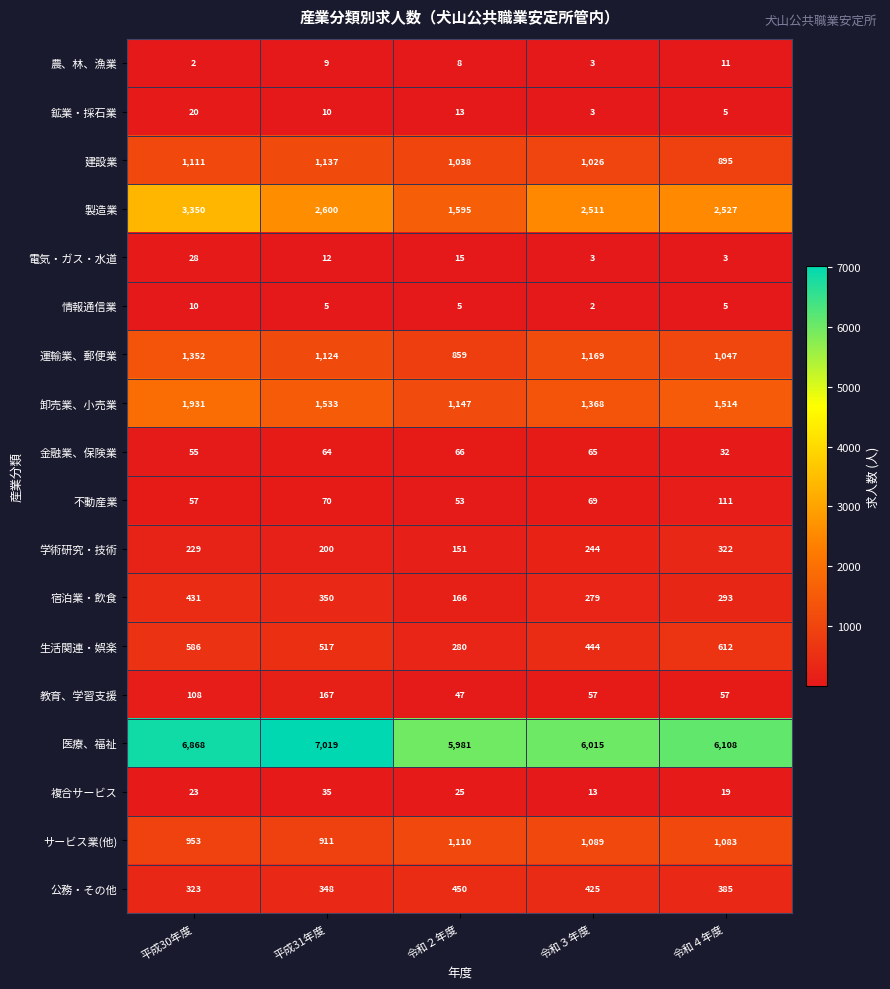

What is the spread (max minus min) of values at 平成30年度?

6866